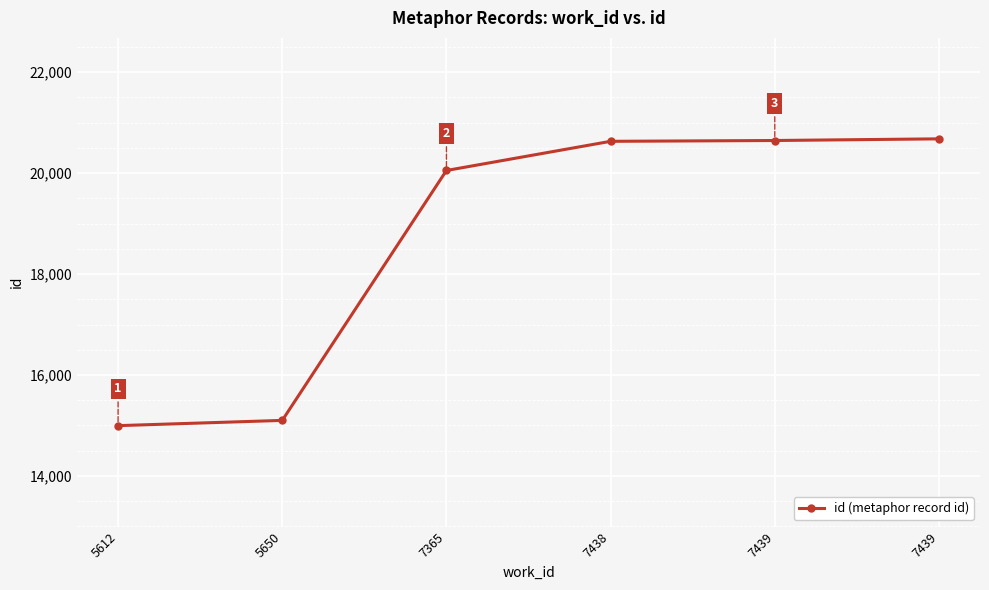

What is the value of the 2nd point from the left?

15101